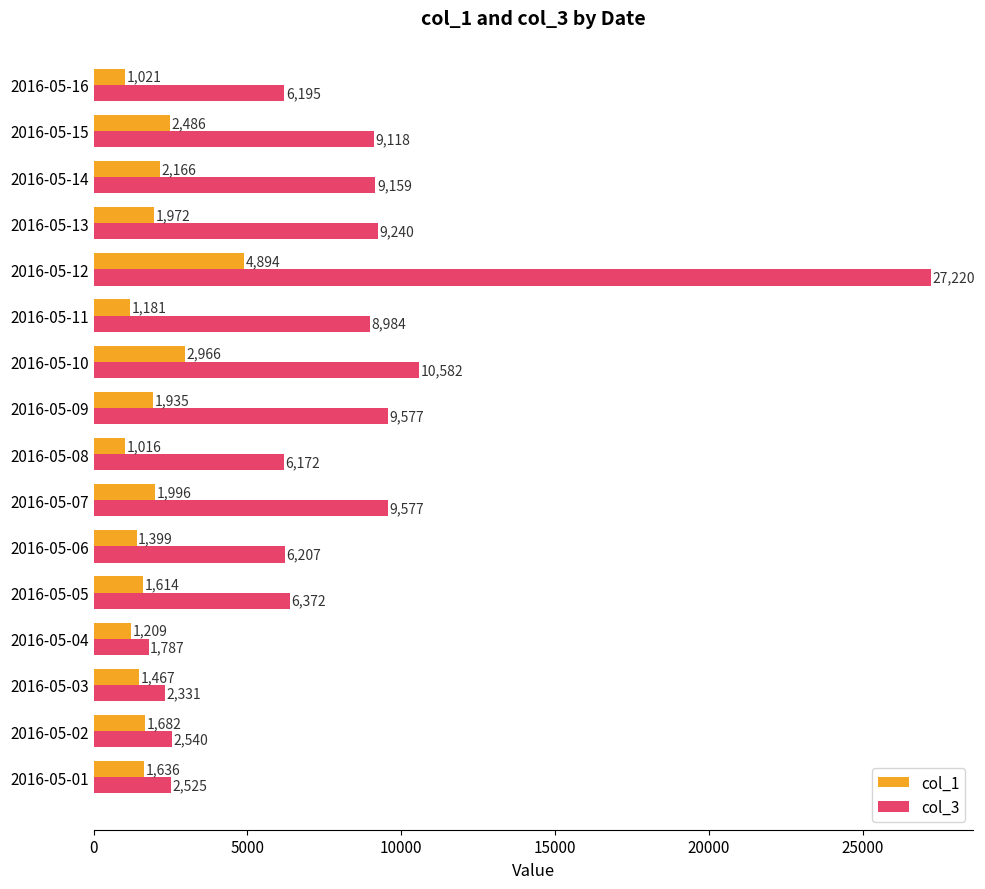

What is the sum of the col_1 values at 2016-05-03 and 2016-05-11?

2648